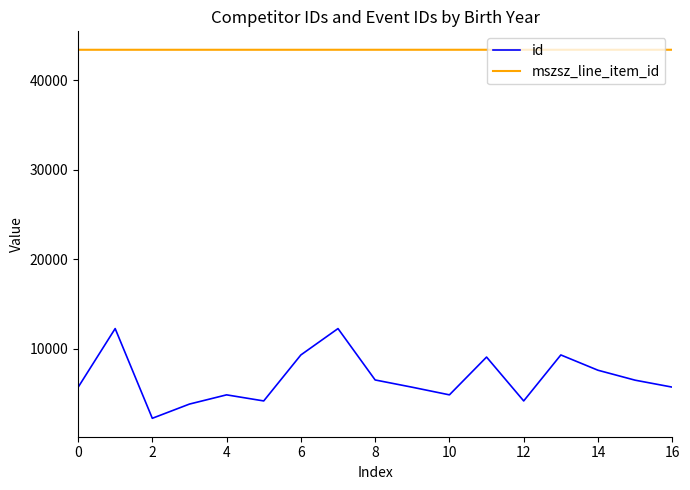

True or false: id and mszsz_line_item_id cross at least once.

False